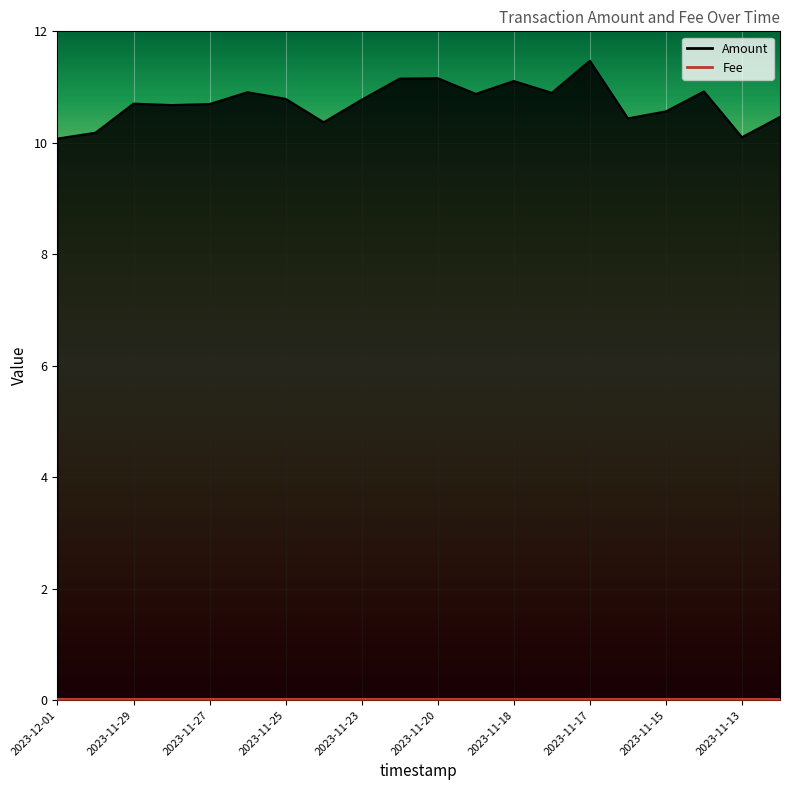

What is the label of the 2nd point from the right?

2023-11-13